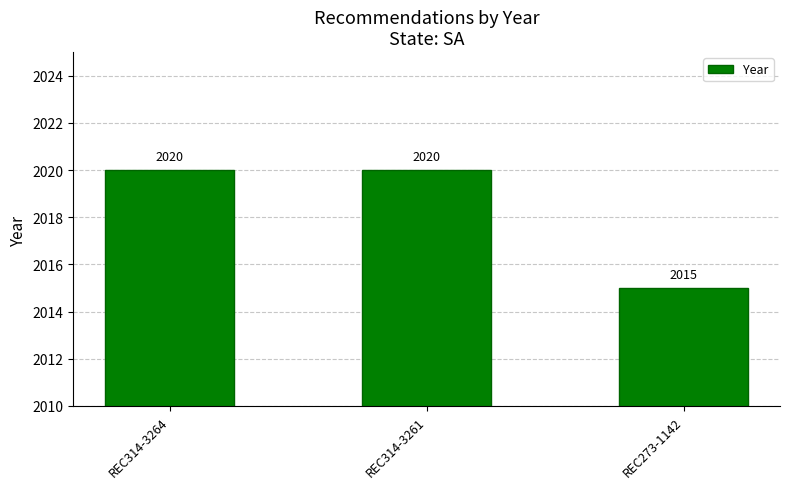

Reading left to right, list all the values displayed in this chart.

2020	2020	2015